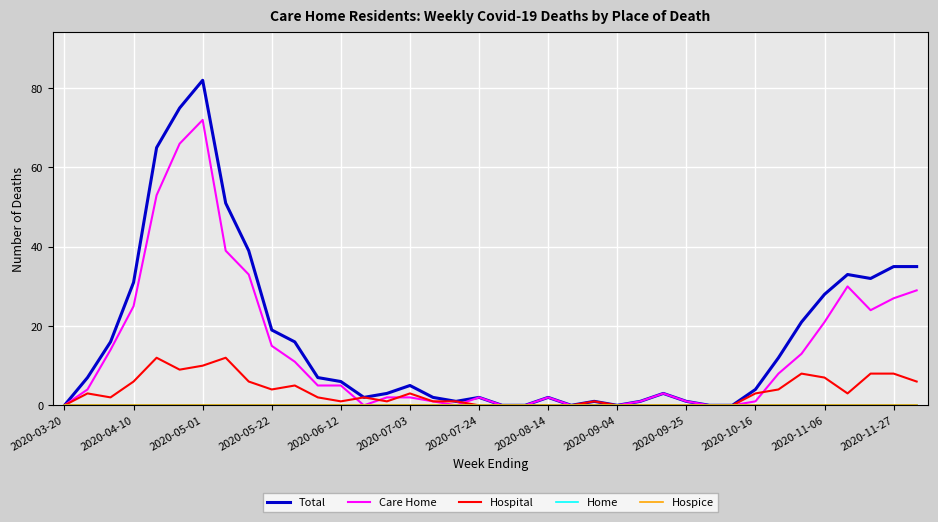

How many lines are shown in the chart?

5